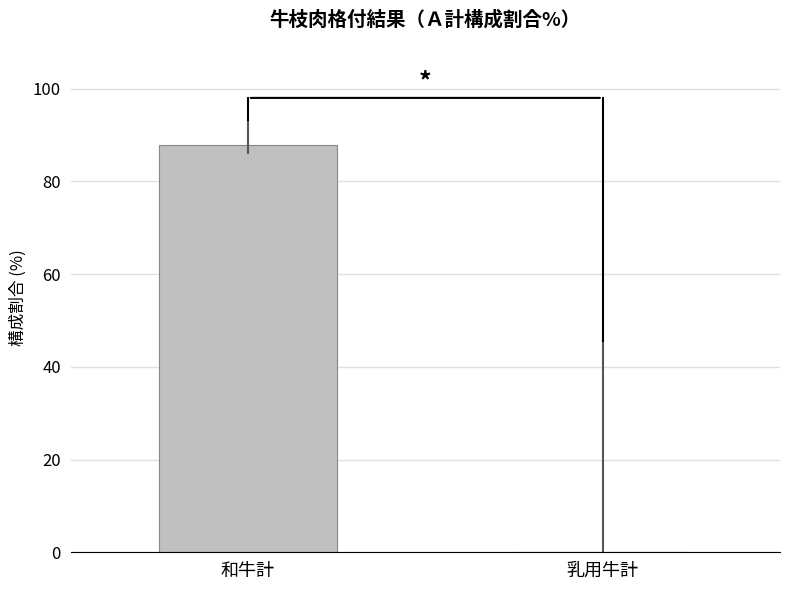

Reading left to right, transcribe all the data shown in this chart.

87.8	0.0